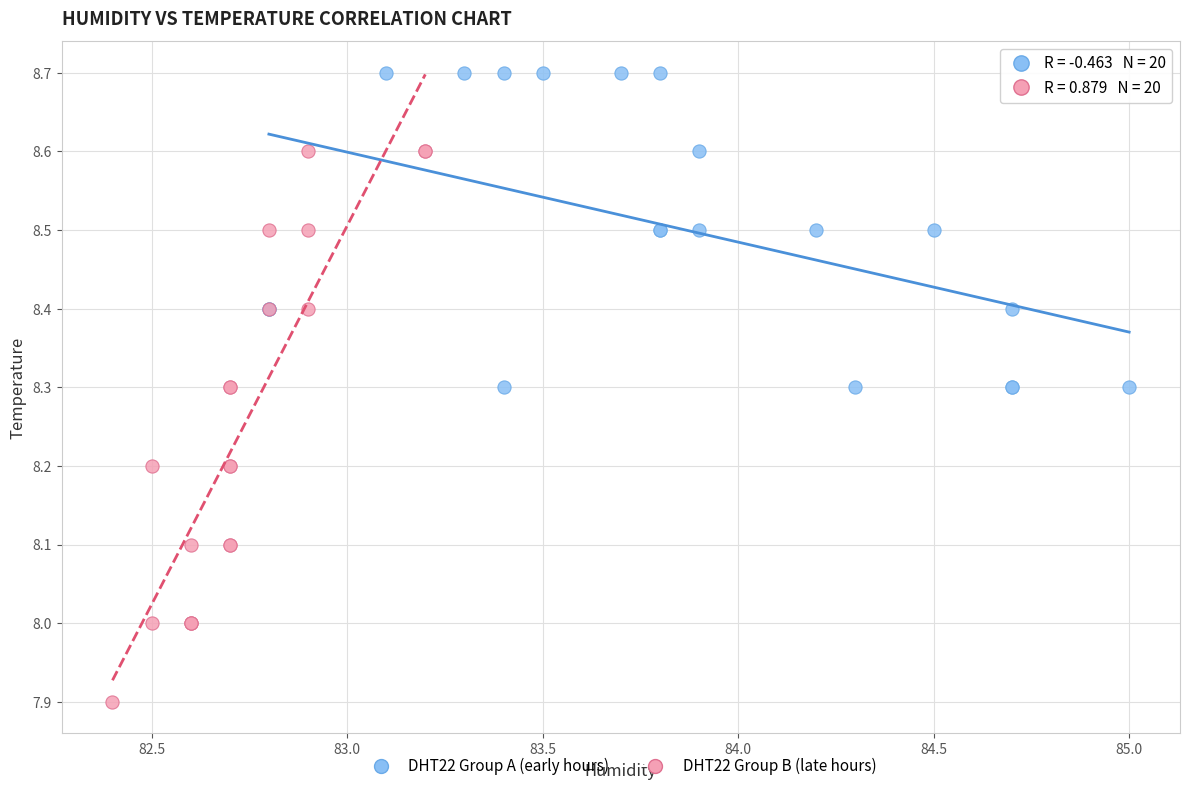

Which series reaches the minimum Y coordinate?

DHT22 Group B (late hours)